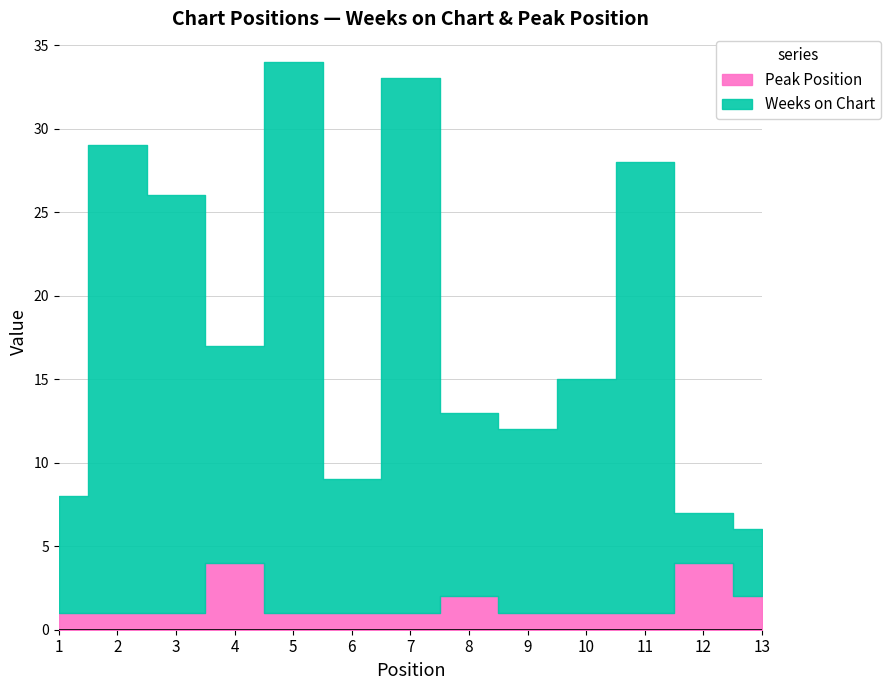

Reading left to right, extract all data points from this chart.

Weeks on Chart: 1=7	2=28	3=25	4=13	5=33	6=8	7=32	8=11	9=11	10=14	11=27	12=3	13=4
Peak Position: 1=1	2=1	3=1	4=4	5=1	6=1	7=1	8=2	9=1	10=1	11=1	12=4	13=2